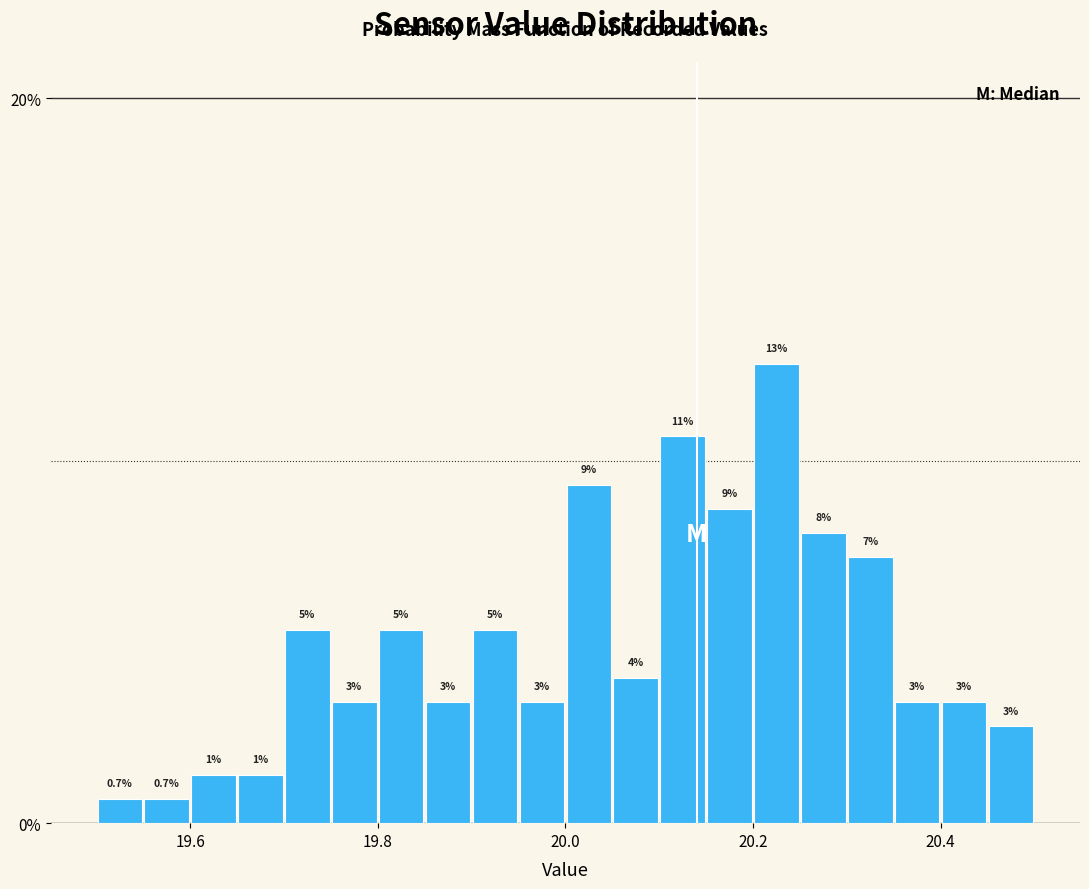

Around what value on the x-axis is the tallest bar? Give the approximate position of its centre, as read against the axis.

20.22